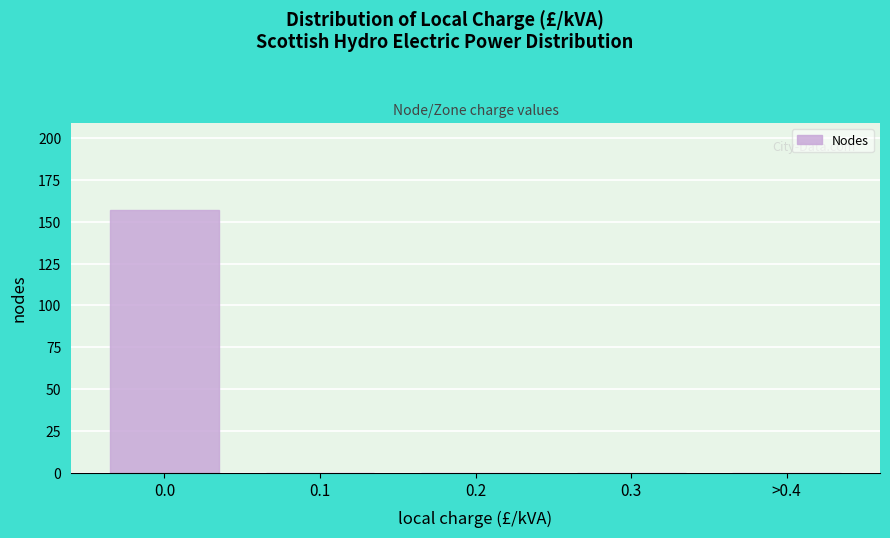

Reading left to right, list all the values displayed in this chart.

0.0=157	0.1=0	0.2=0	0.3=0	>0.4=0